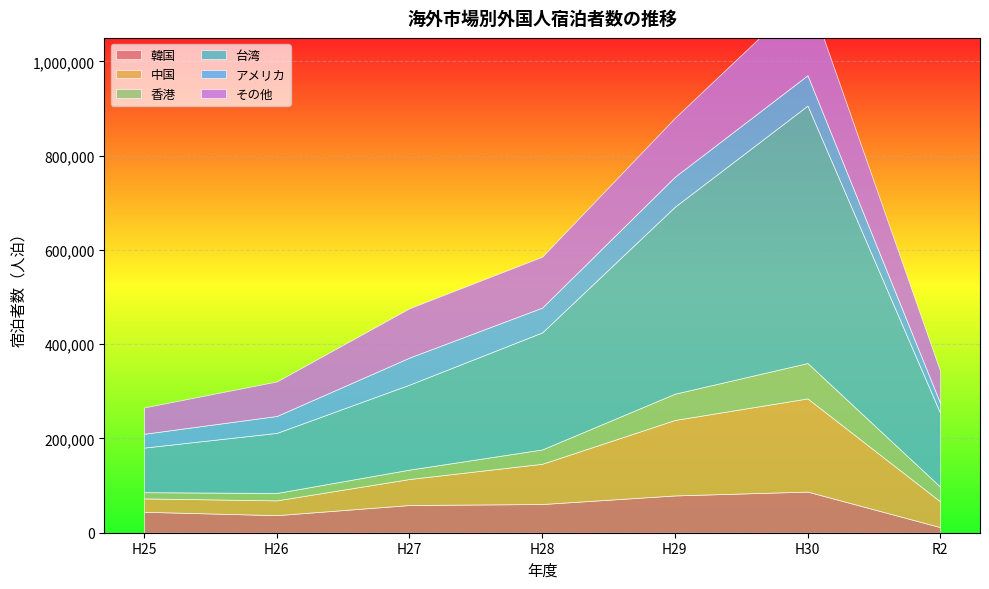

The 中国 series shows 121834 at H26. True or false?

False